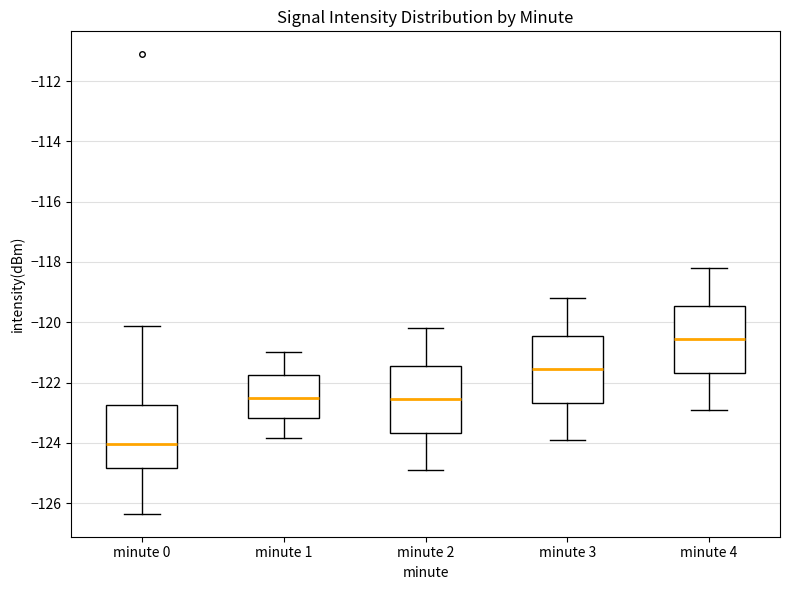

Which box's median line is the highest?

minute 4